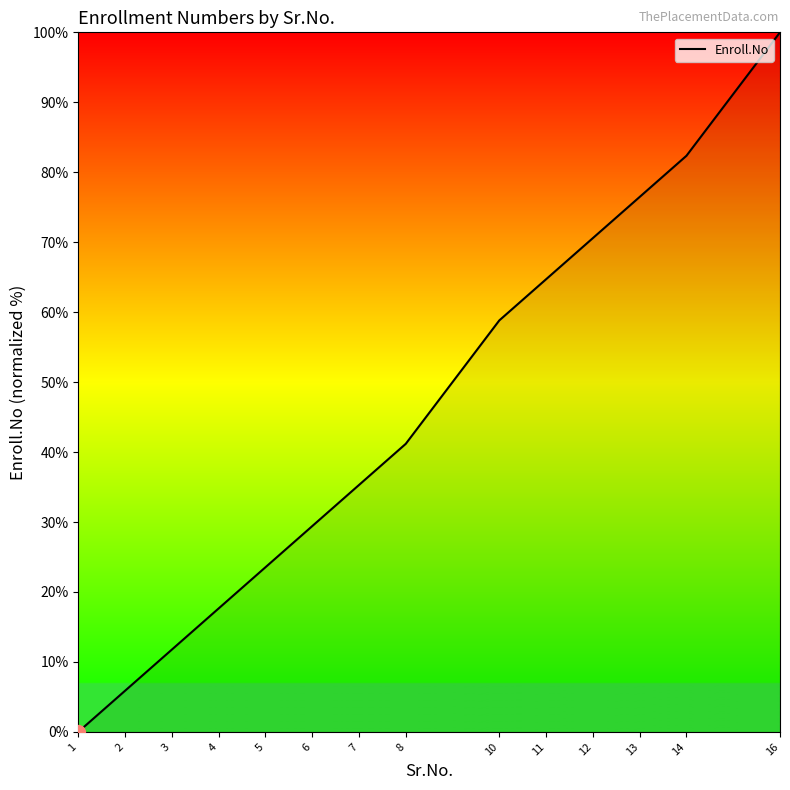

How many values are below 41?

7